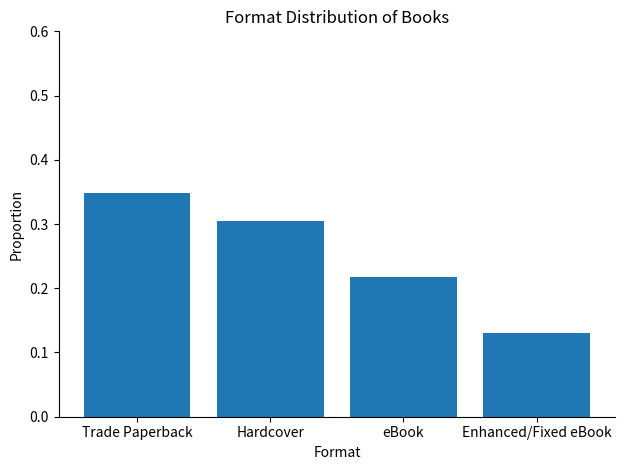

Which has a higher value, Hardcover or Enhanced/Fixed eBook?

Hardcover